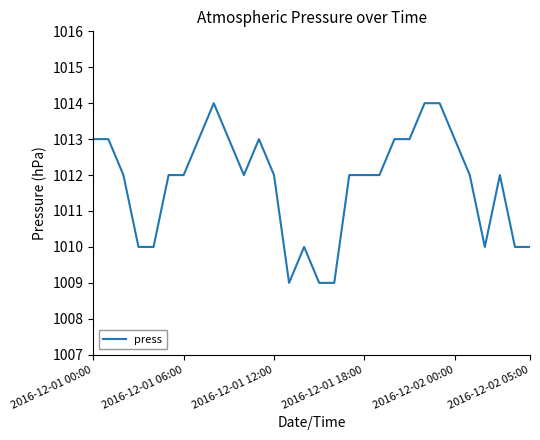

How many lines are shown in the chart?

1